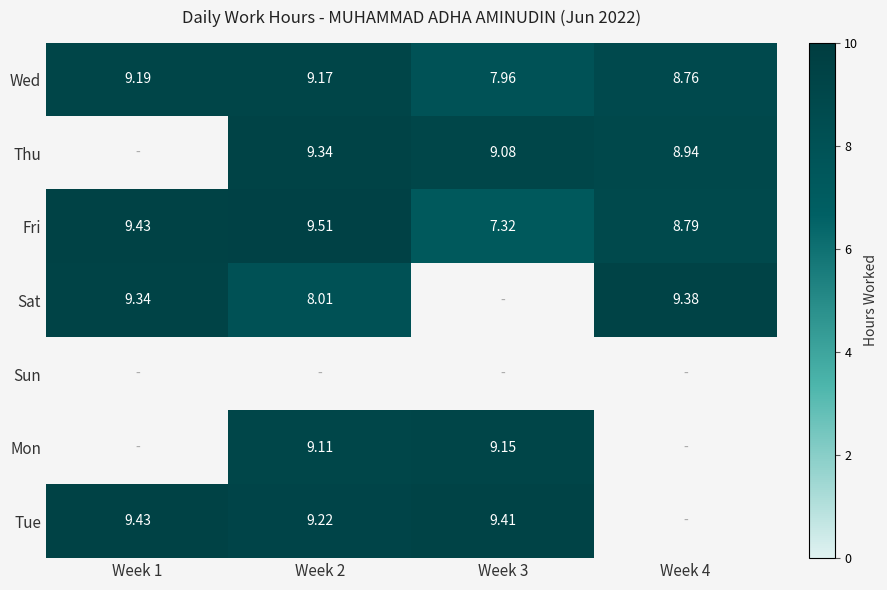

How many distinct data groups are displayed?

7